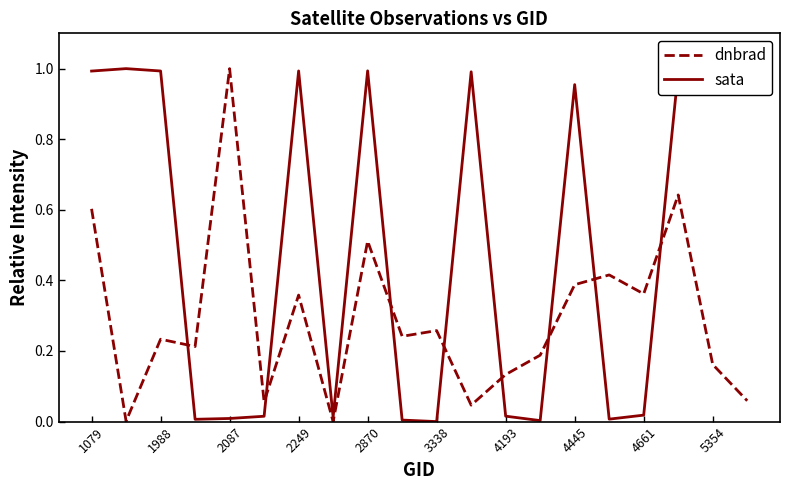

Rank the series by their average value, from highest to lowest.

sata, dnbrad